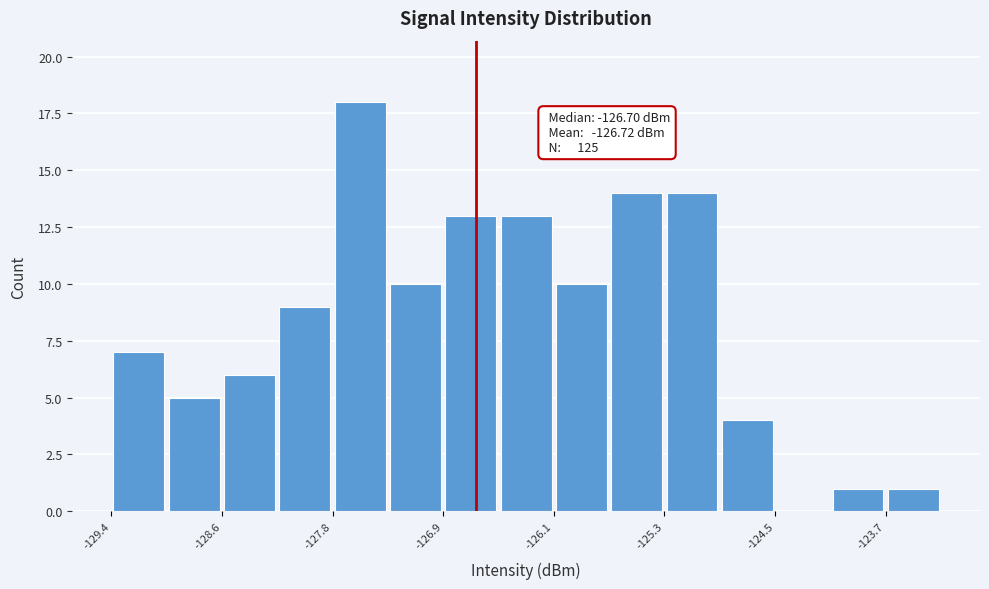

Which range on the x-axis has the tallest bar?

-127.8 to -127.4